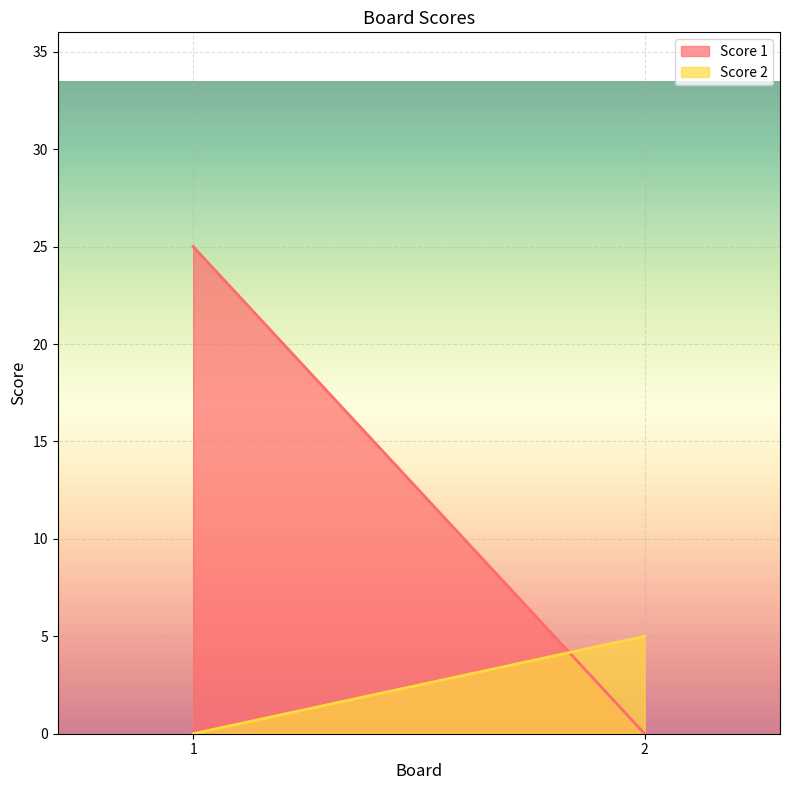

What is the spread (max minus min) of values at 2?

5